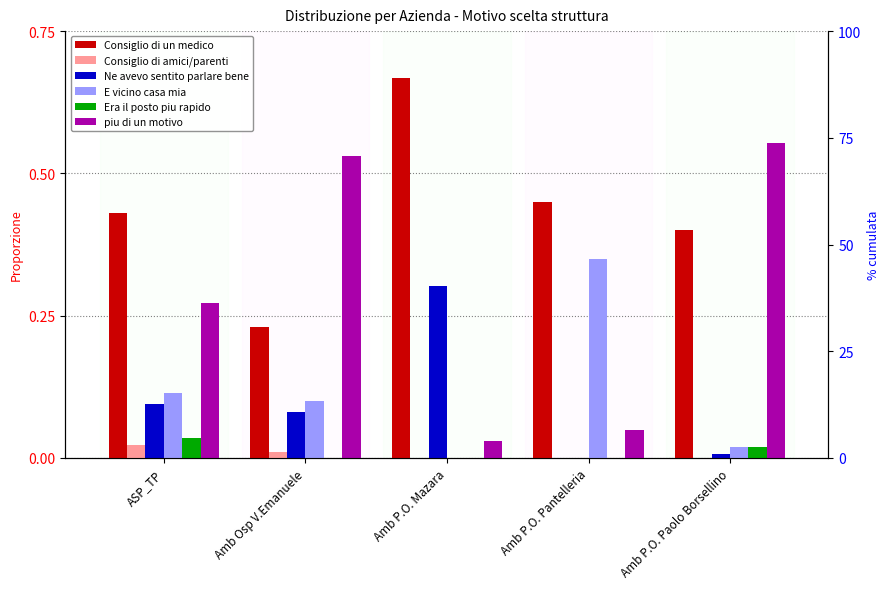

How many bars are there in total?

30